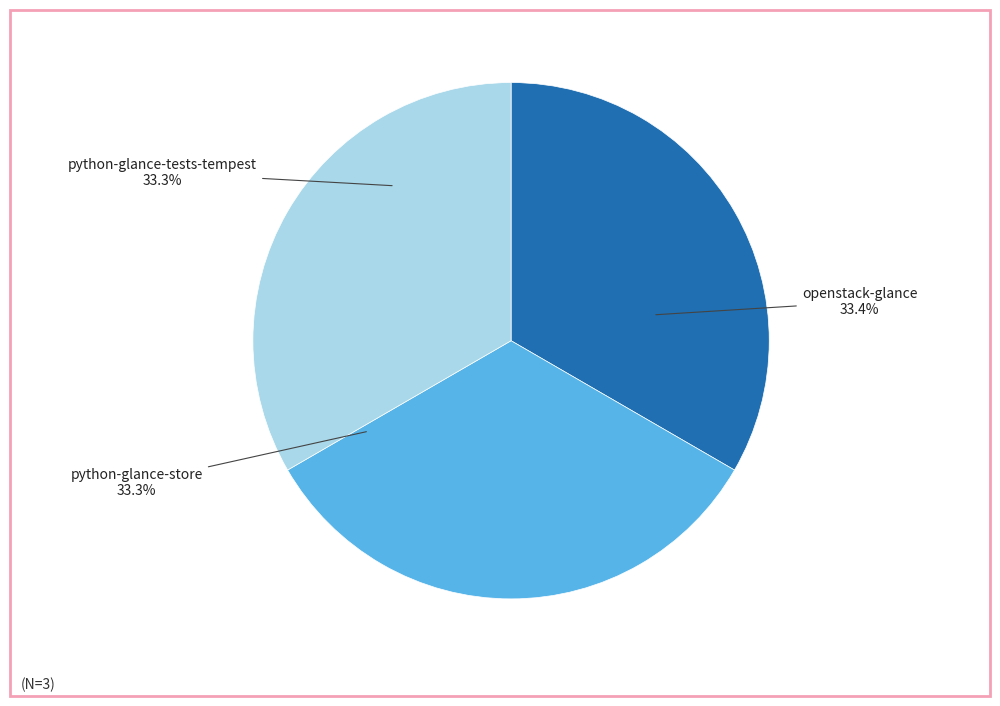

Count the number of slices in the pie.

3